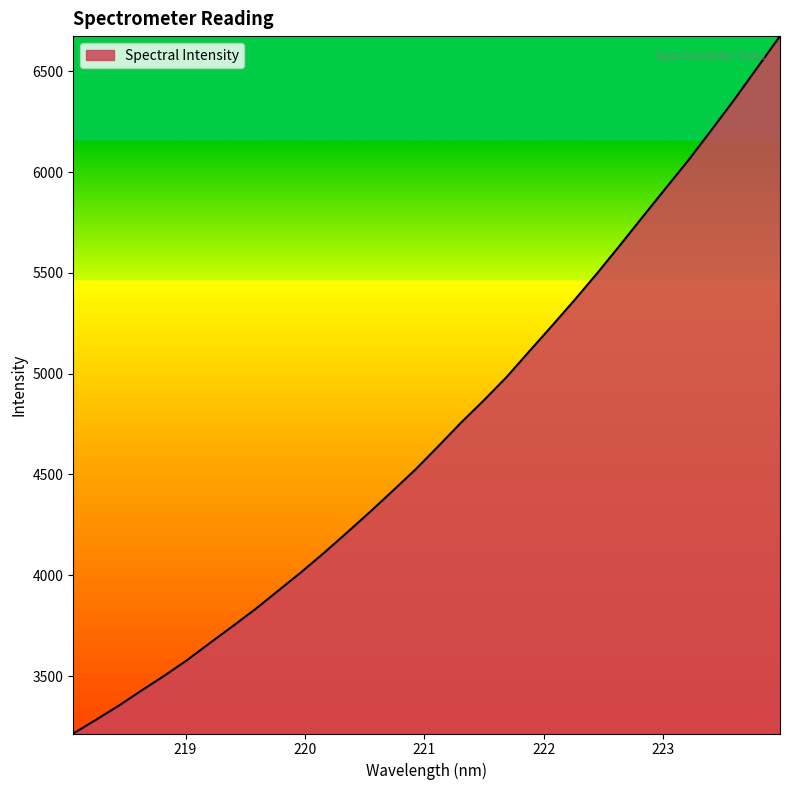

What is the greatest value displayed?

6674.7